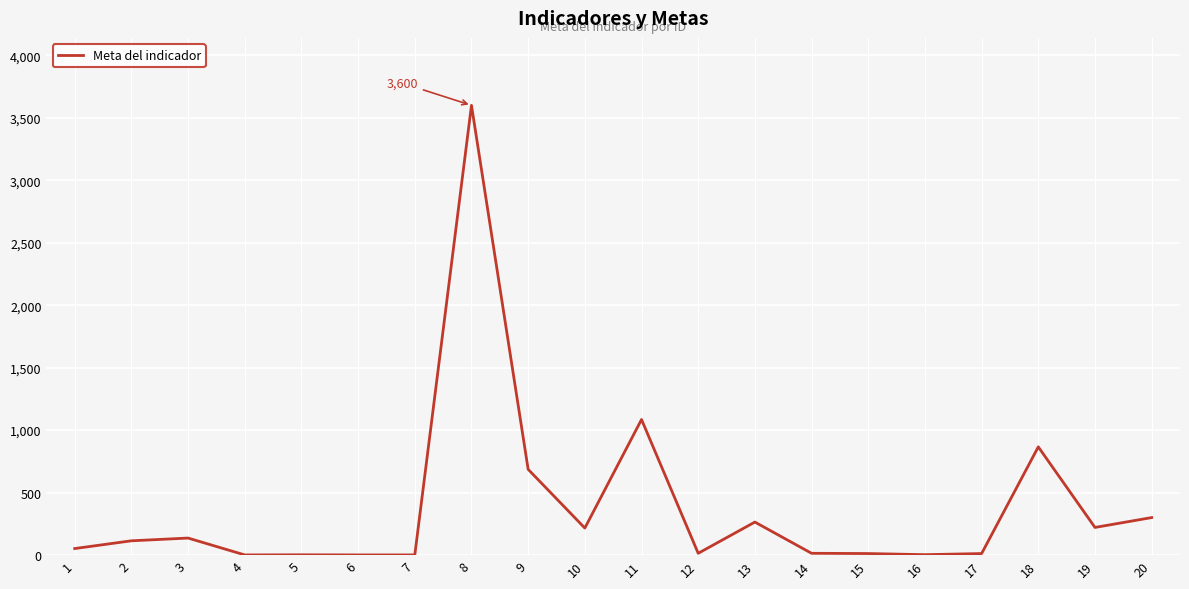

Is it true that the value at 9 is 686?

True